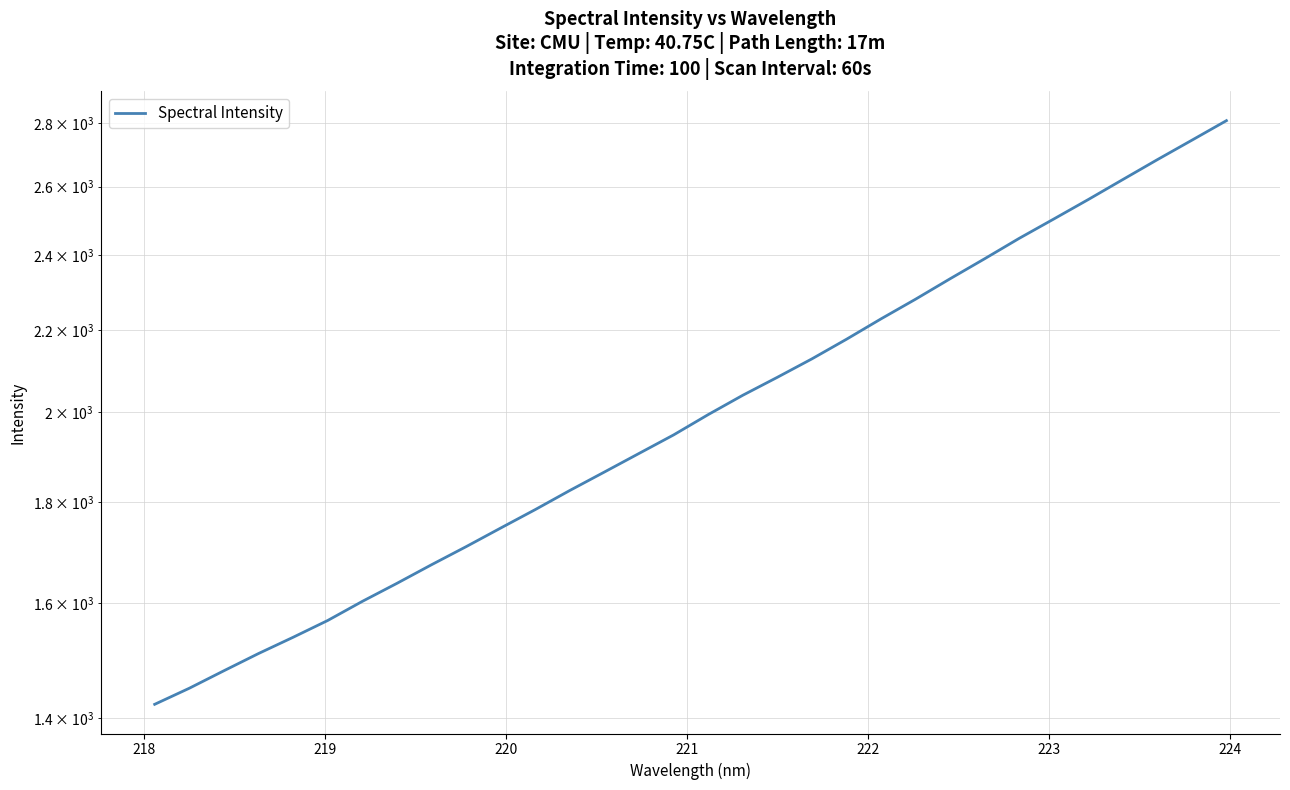

What is the greatest value displayed?

2807.7